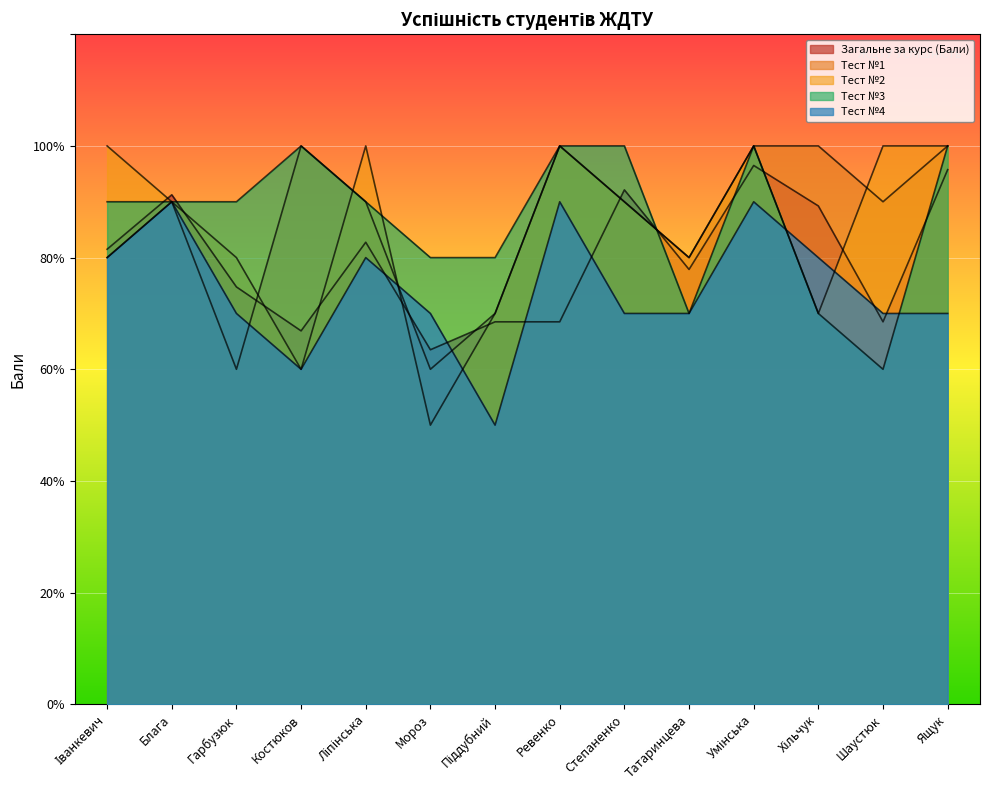

At which label does Тест №2 first exceed 90?

Іванкевич